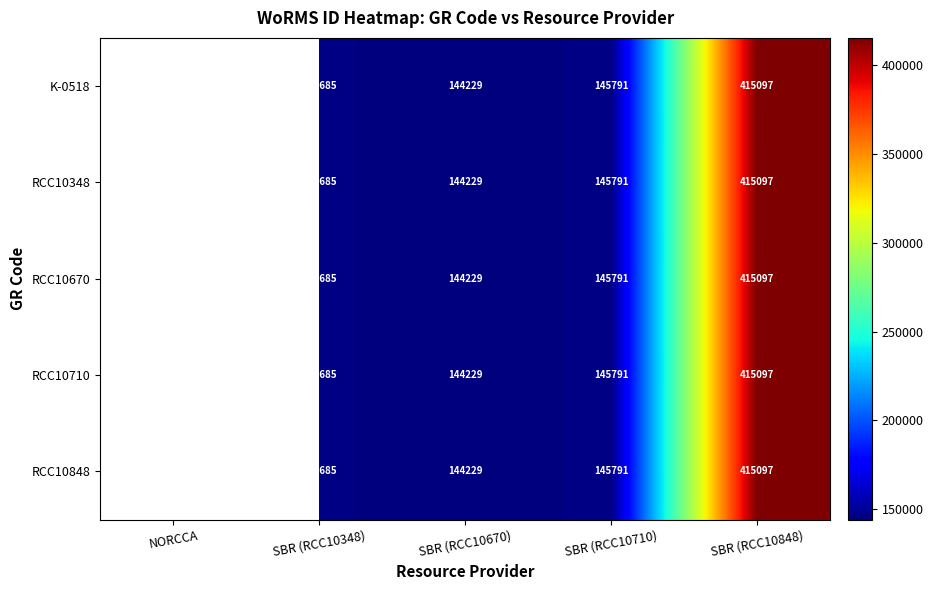

The value of RCC10710 at SBR (RCC10348) is 254564.5. True or false?

False